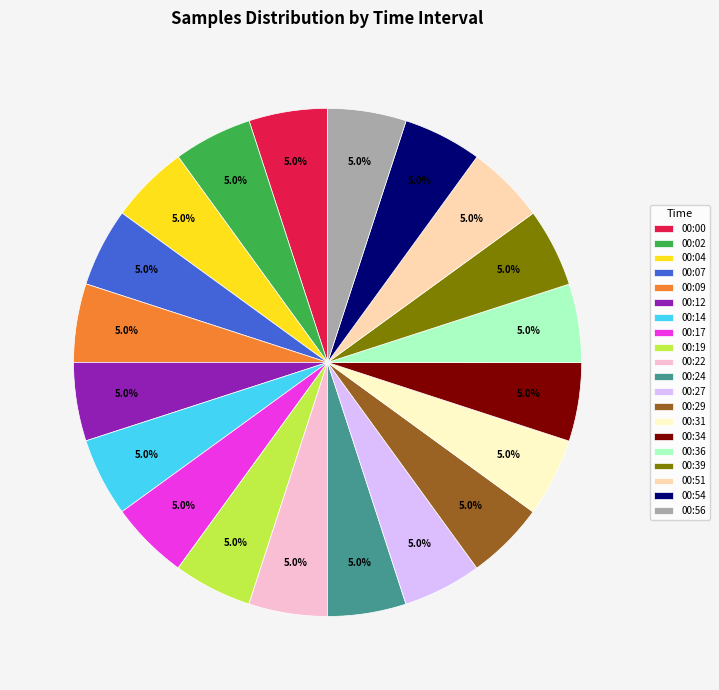

What is the ratio of the value at 00:02 to the value at 00:22?

1.0